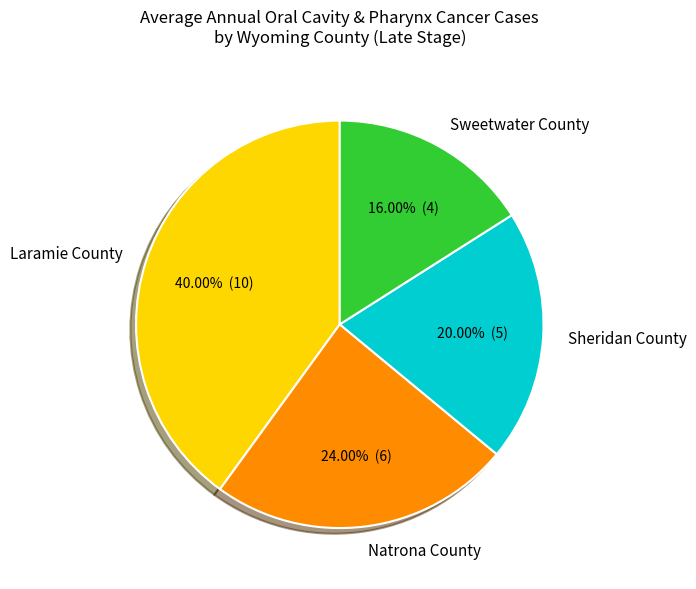

Does Natrona County account for over 50% of the chart?

No